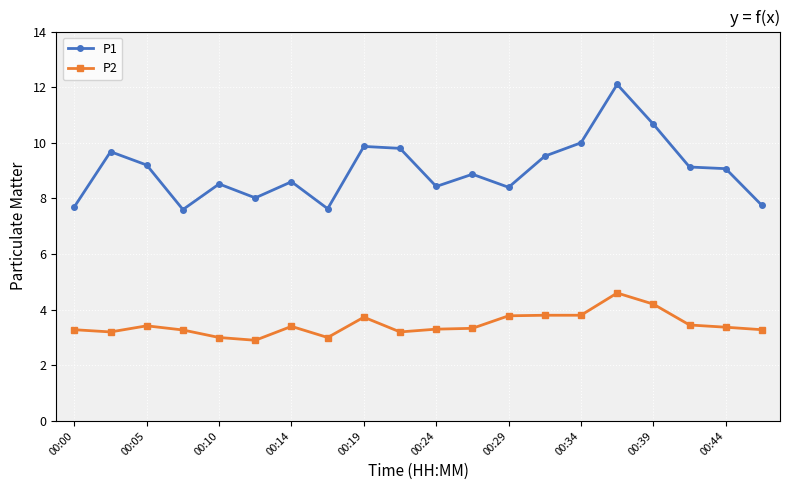

Count the number of data series in this chart.

2